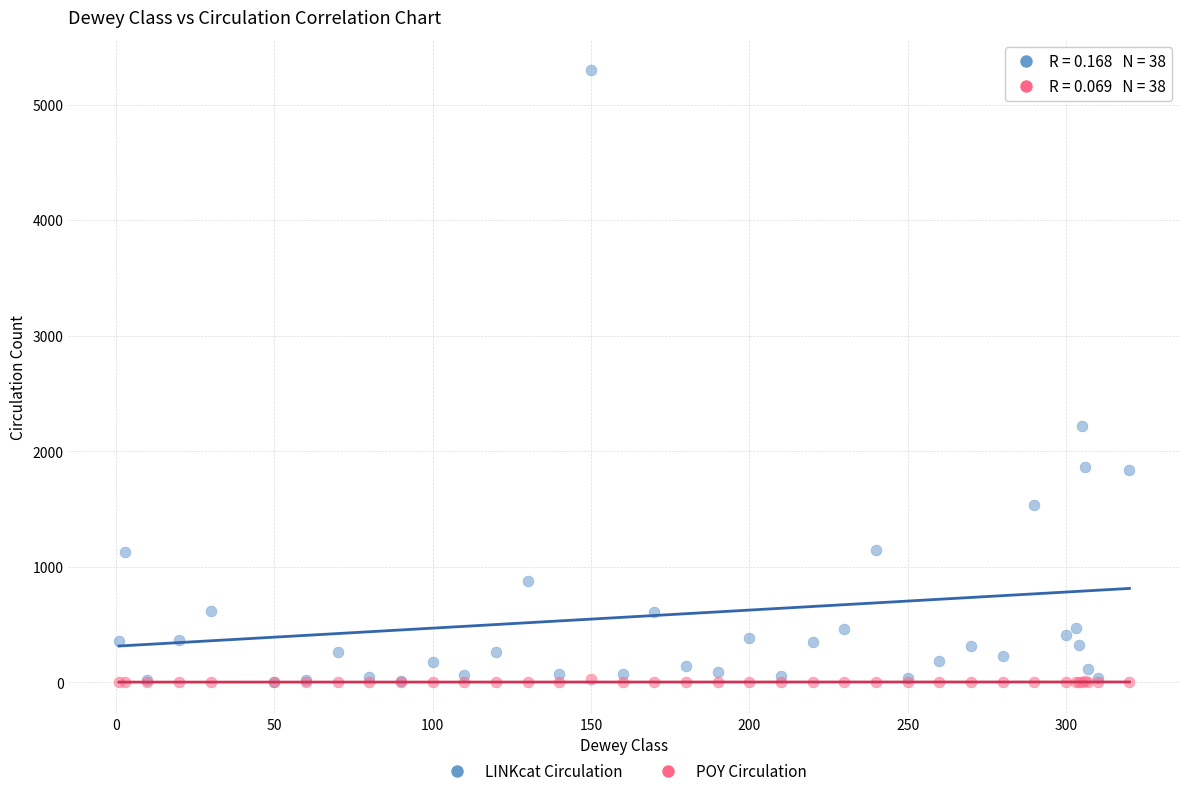

Which series has the widest spread of Y values?

LINKcat Circulation